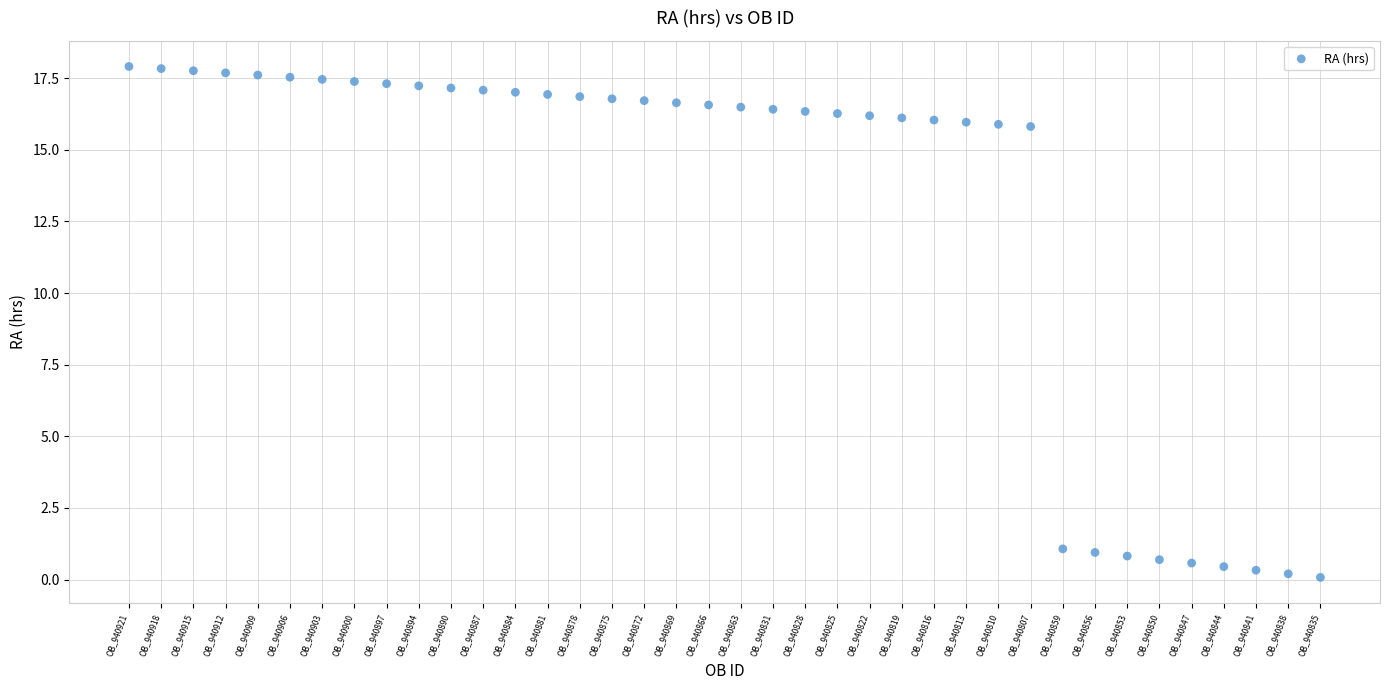

What is the range of Y values (max minus min)?

17.8